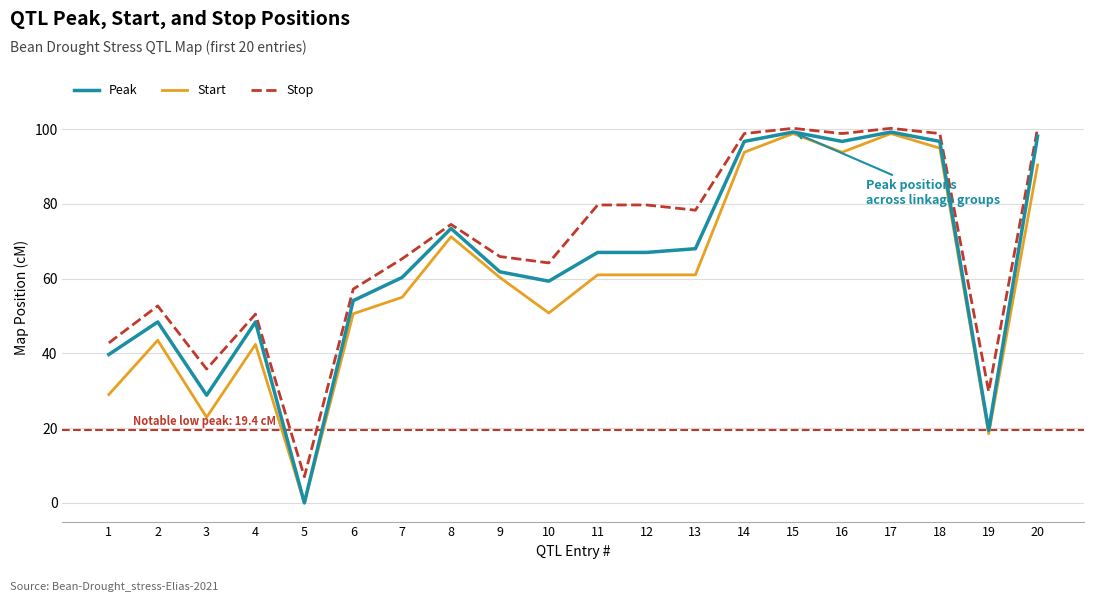

What is the total value across all series at 17?

298.2